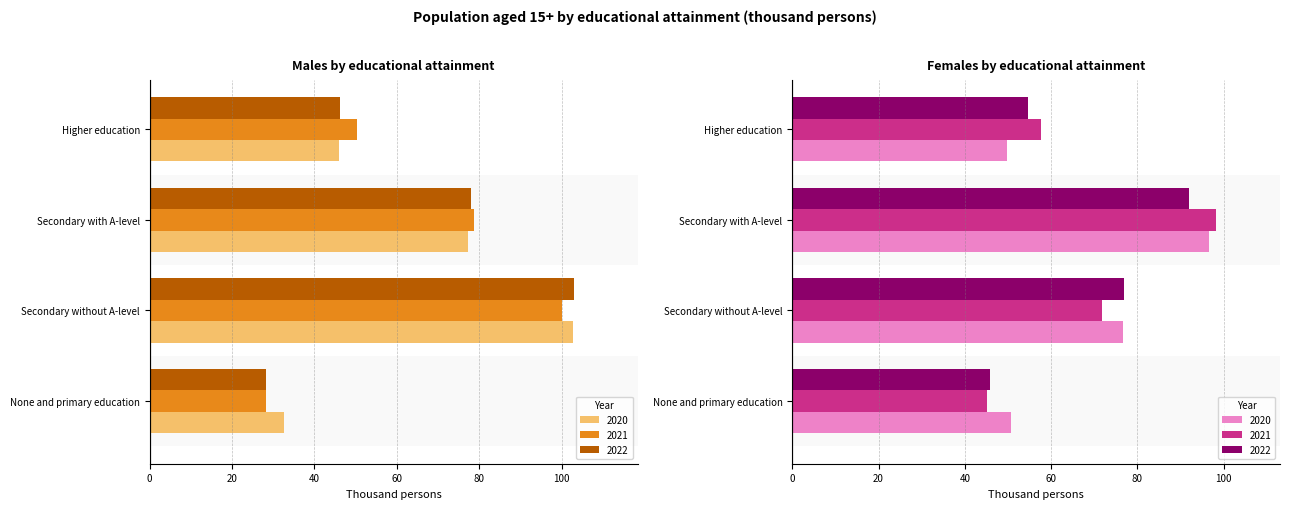

What is the difference between the 2021 Males values at Higher education and Secondary with A-level?

28.5